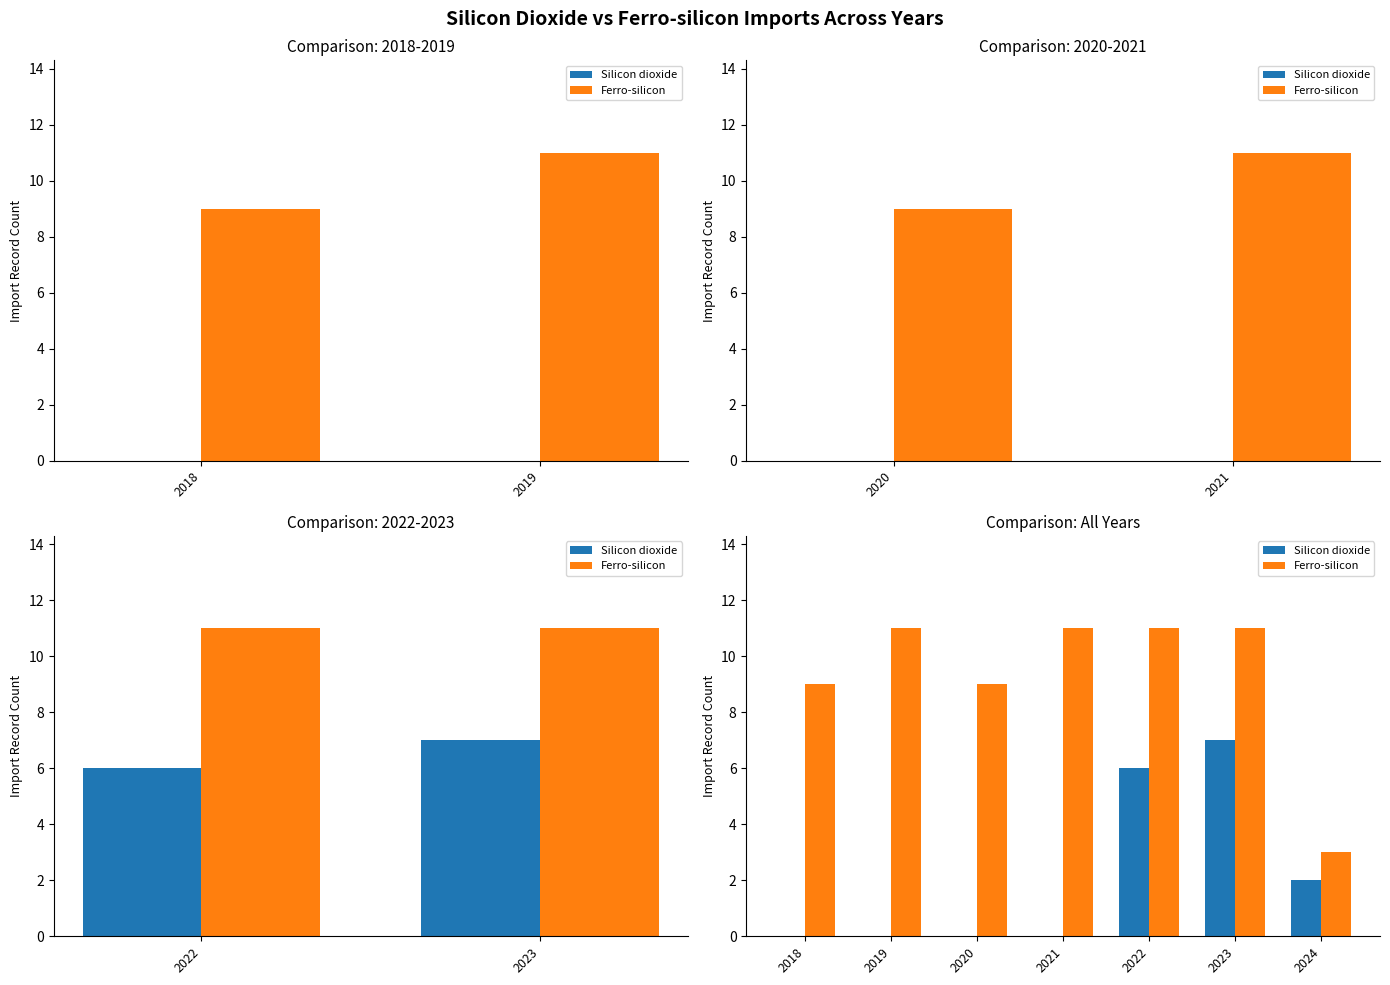

What is the average value of the Ferro-silicon series?

9